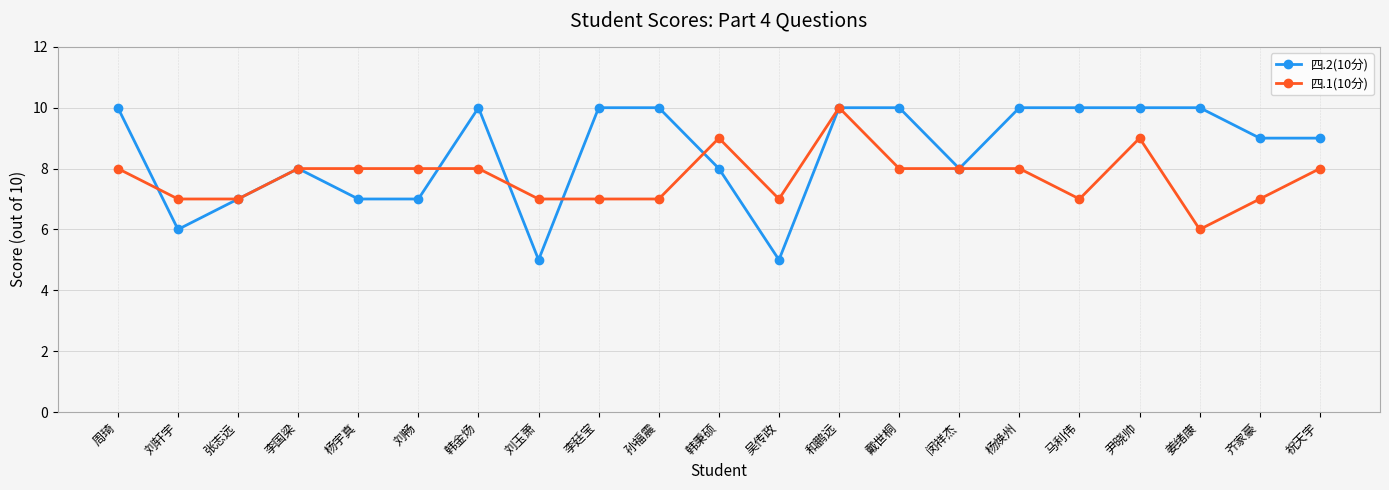

At which label does 四.1(10分) reach its peak?

和鹏远